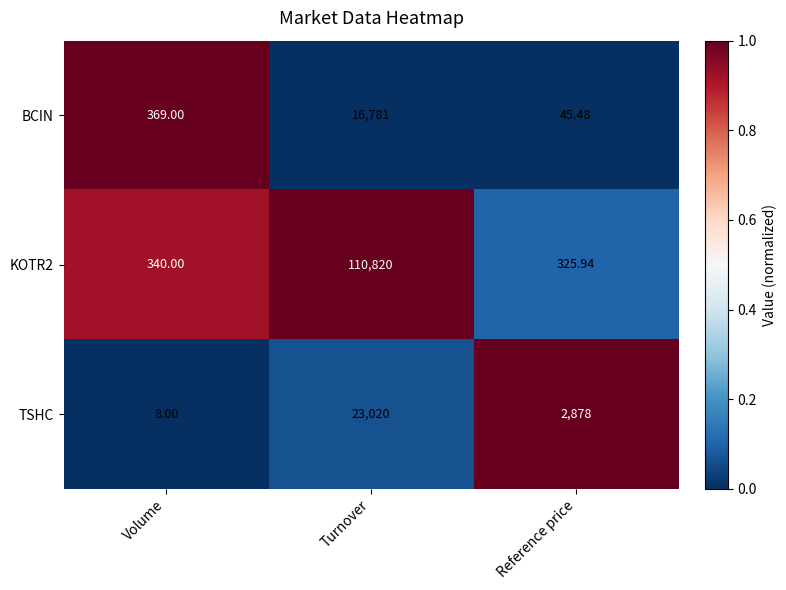

At which label is BCIN closest to 8413?

Volume